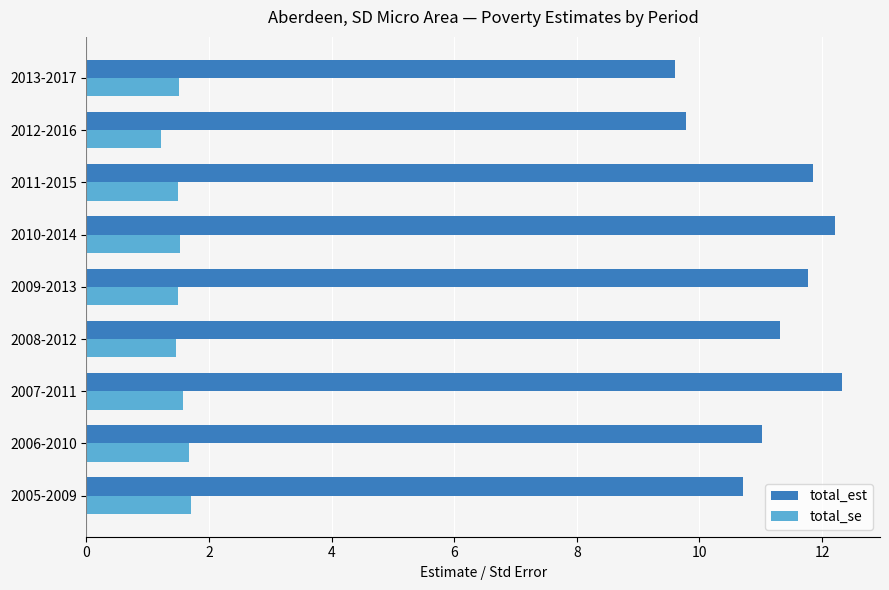

What is the spread (max minus min) of values at 2011-2015?

10.4